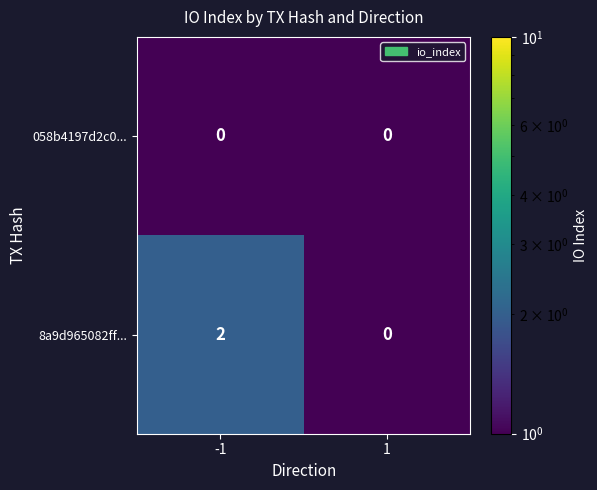

At how many categories does at least one series exceed 1?

1